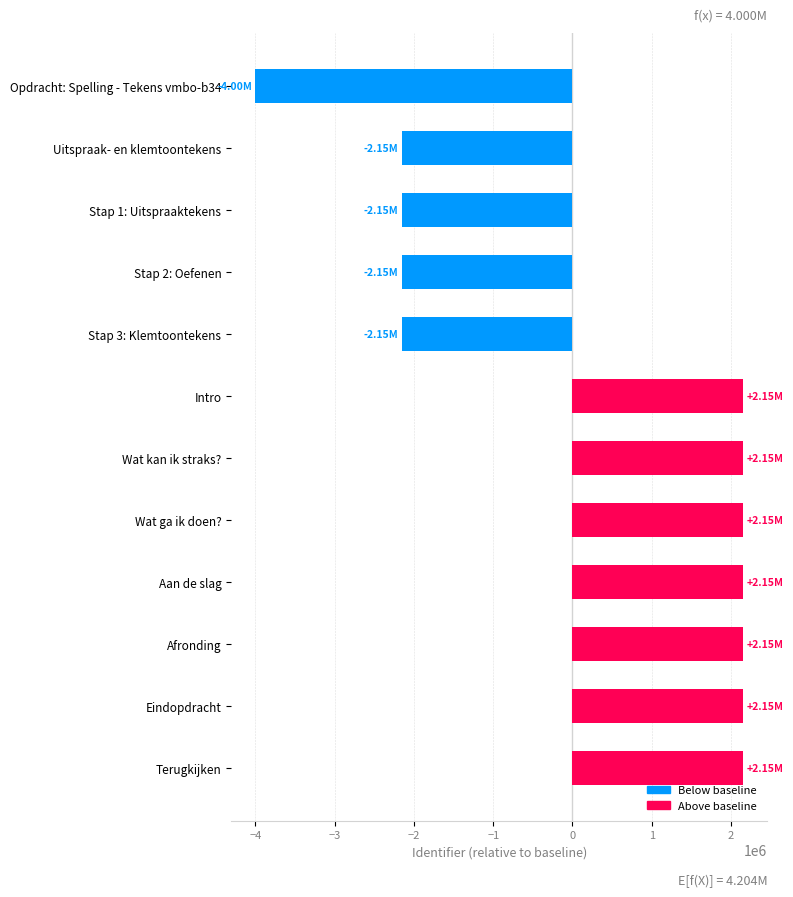

What is the difference between the maximum and minimum values?

6149820